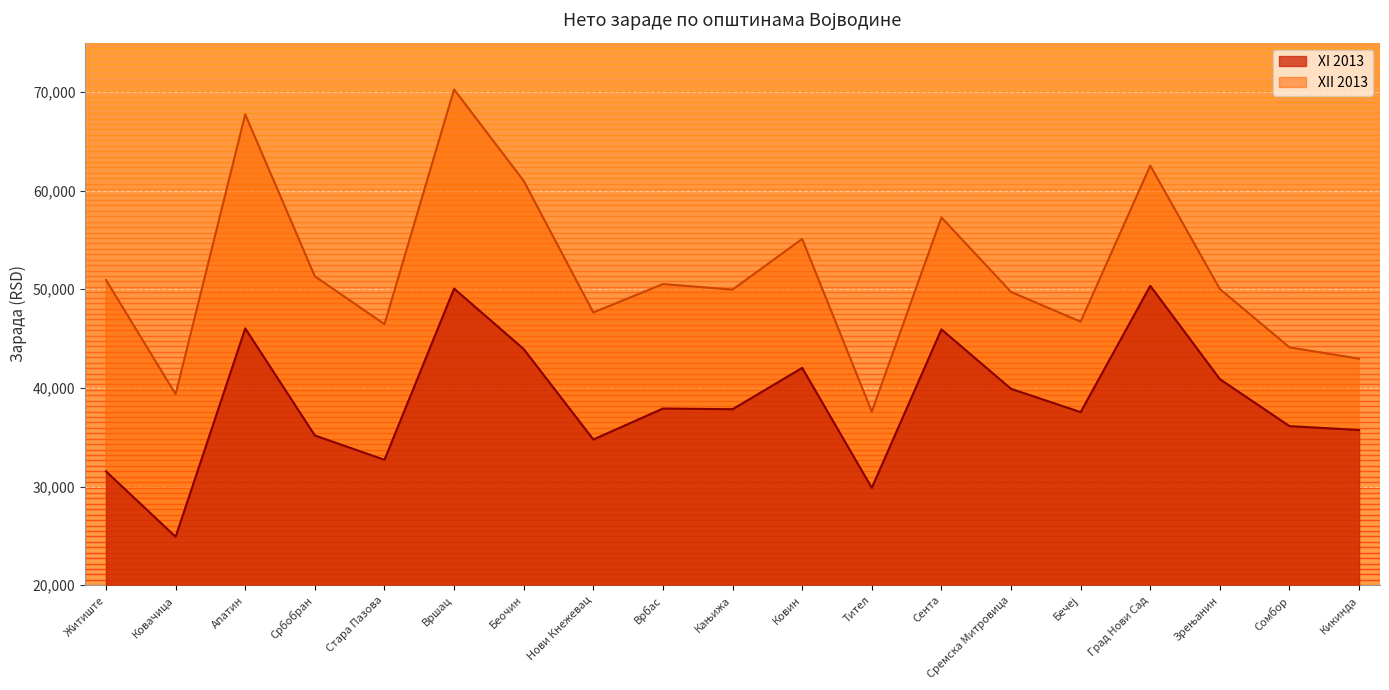

What is the label of the 13th point from the right?

Беочин